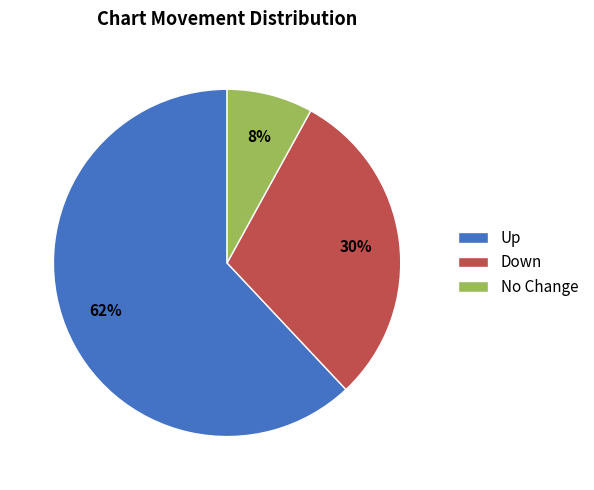

Combined, do Up and No Change account for over 50%?

Yes